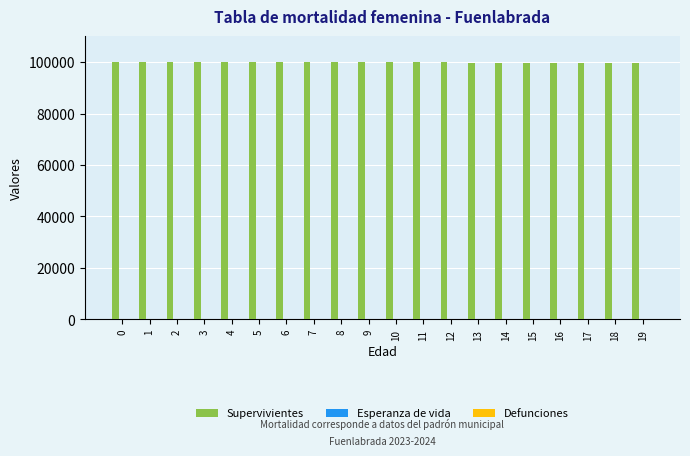

What is the greatest value displayed?

100000